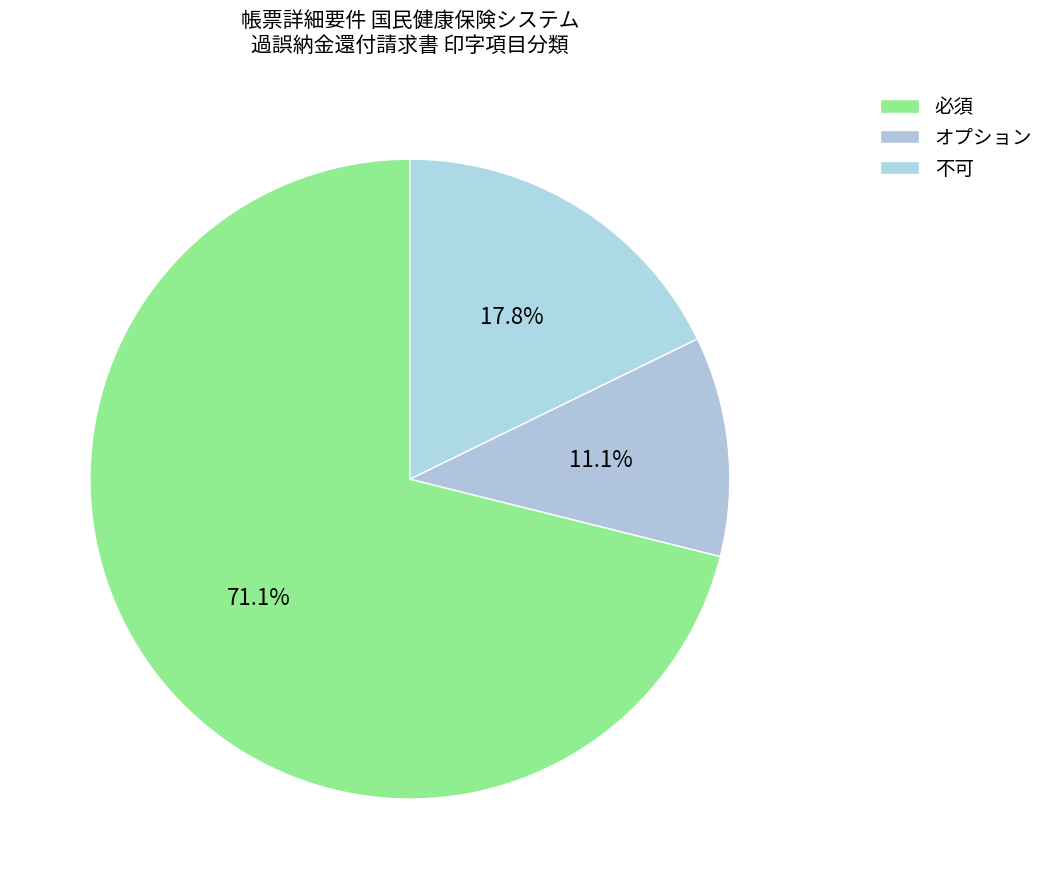

Does 不可 represent more than half of the total?

No